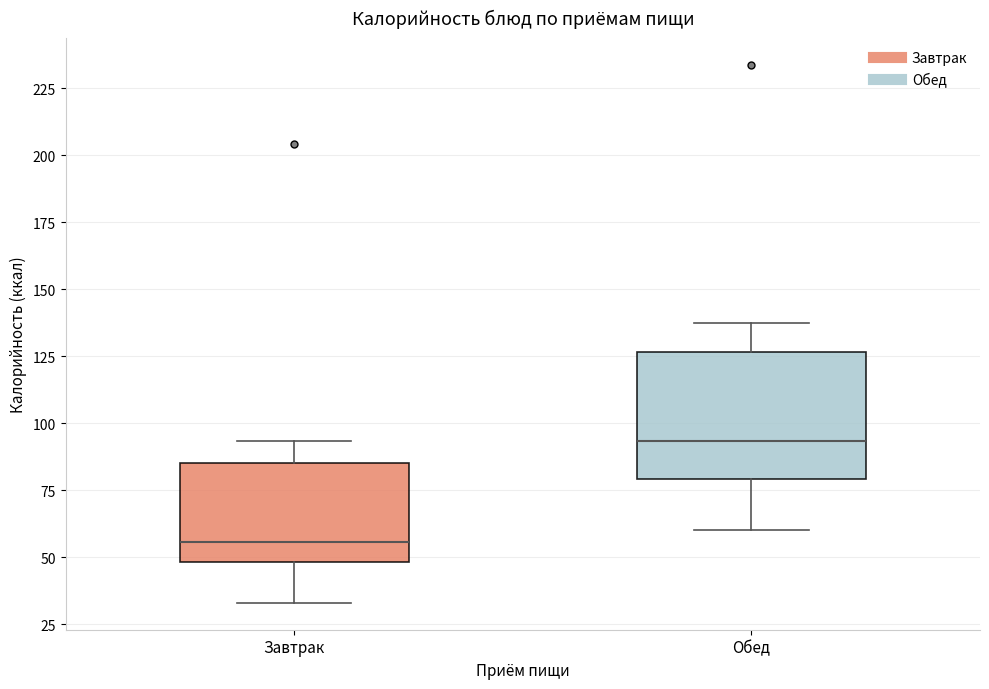

Which box has the lowest median line?

Завтрак